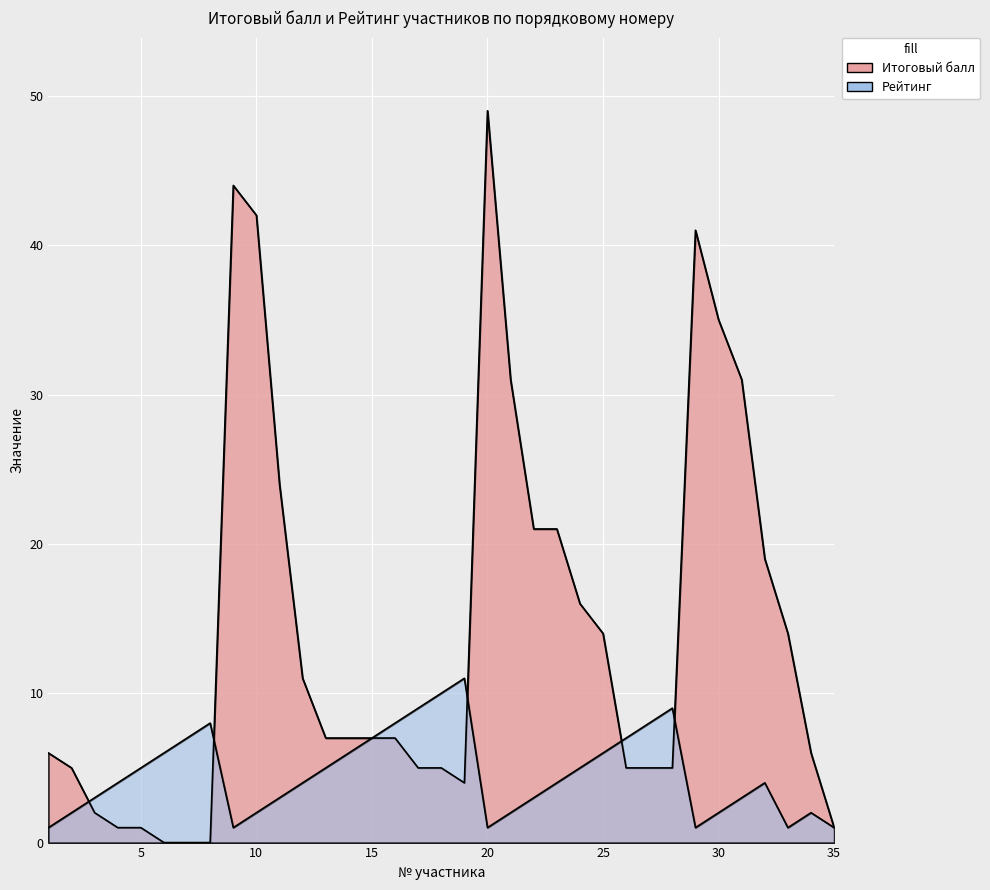

Which series has the largest range (max minus min)?

Итоговый балл